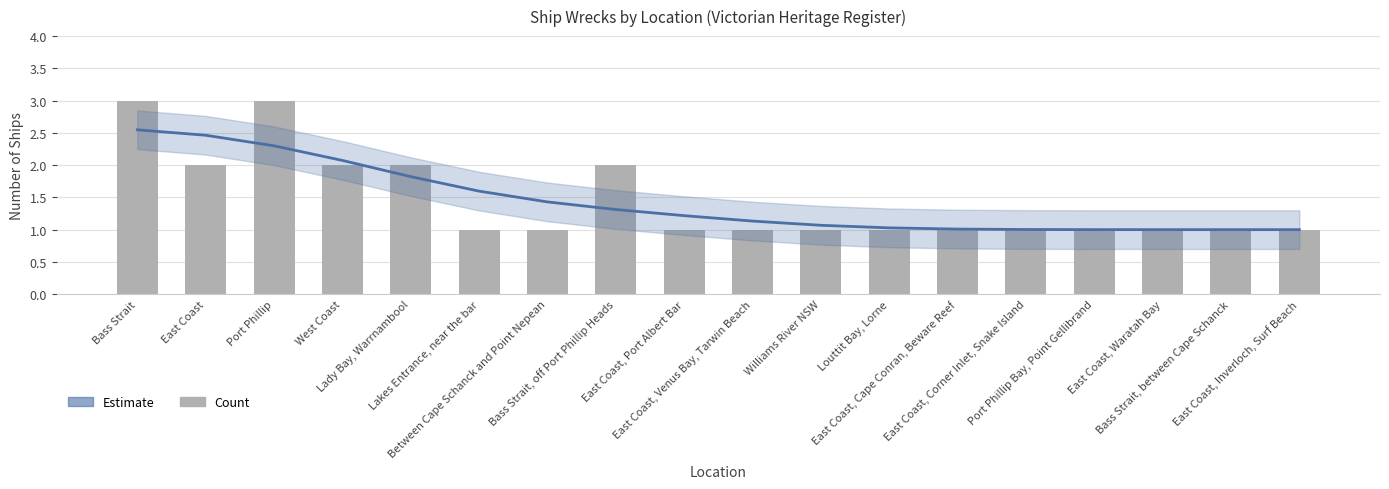

What is the difference between the maximum and second lowest values in the Estimate series?

1.5